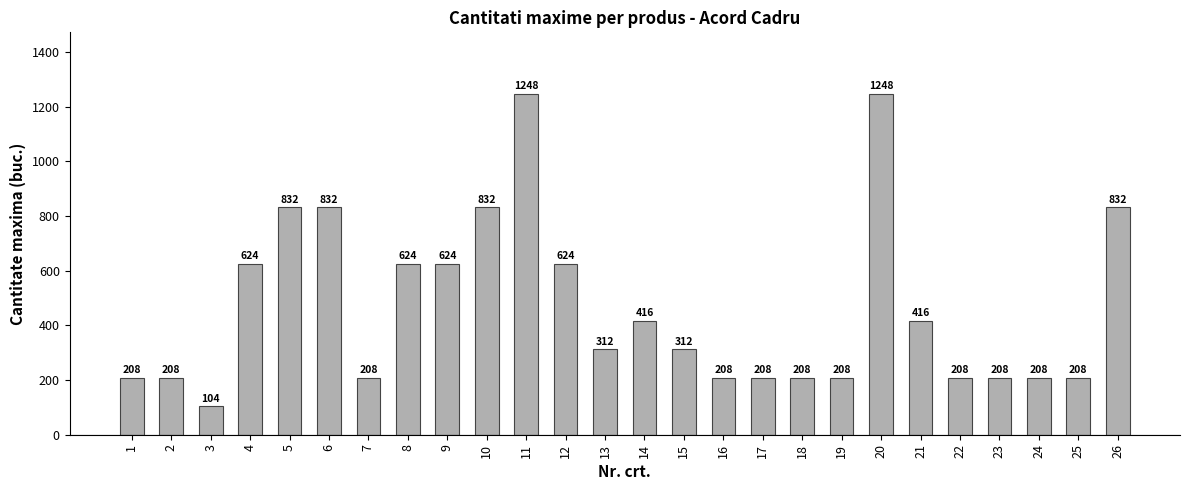

Which has a higher value, 4 or 11?

11